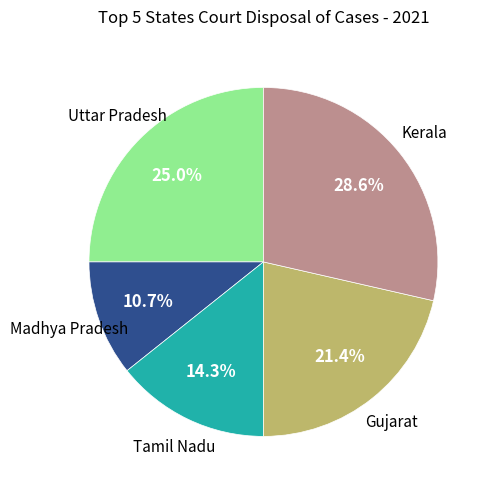

Which category has the biggest portion of the pie?

Kerala